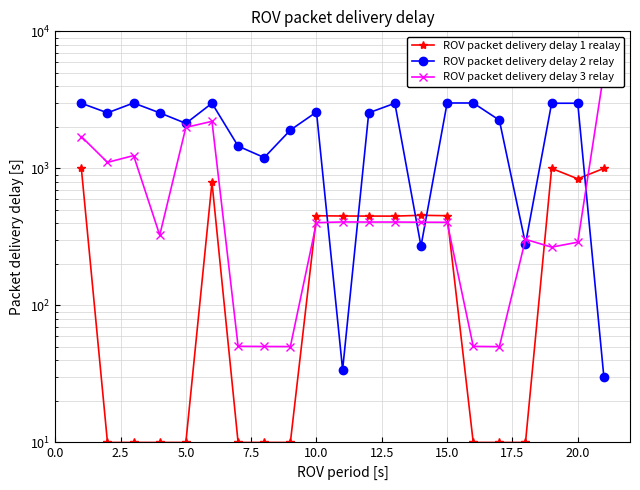

How many values in the ROV packet delivery delay 2 relay series exceed 2542?

12